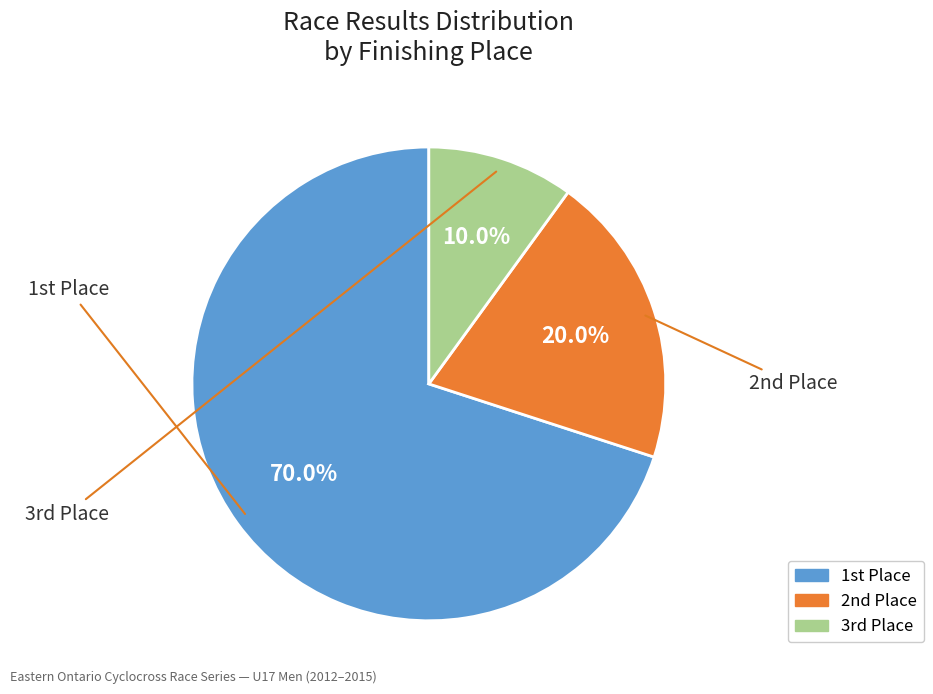

Is there a majority slice in this chart?

Yes